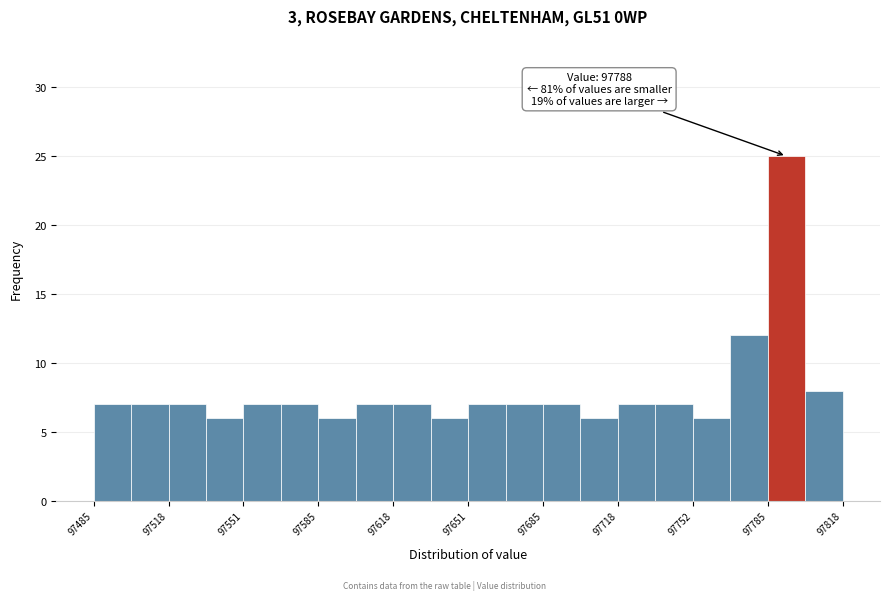

Around what value on the x-axis is the tallest bar? Give the approximate position of its centre, as read against the axis.

97795